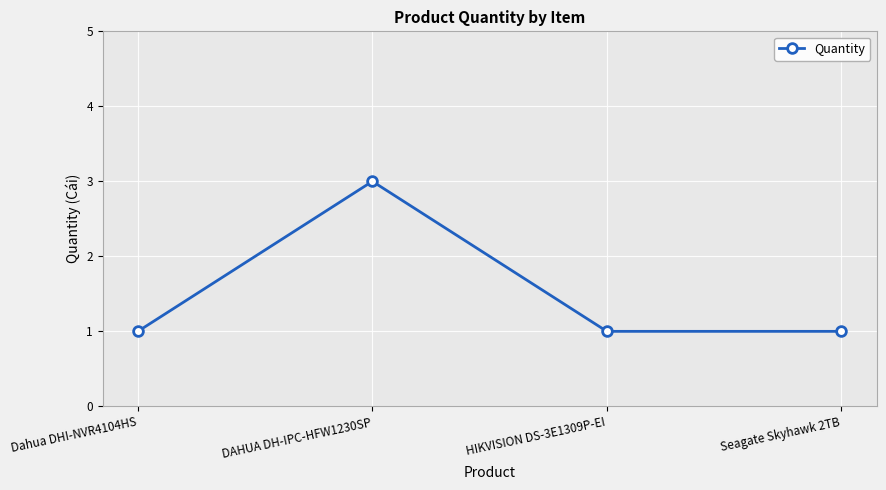

What is the ratio of the value at Dahua DHI-NVR4104HS to the value at DAHUA DH-IPC-HFW1230SP?

0.3